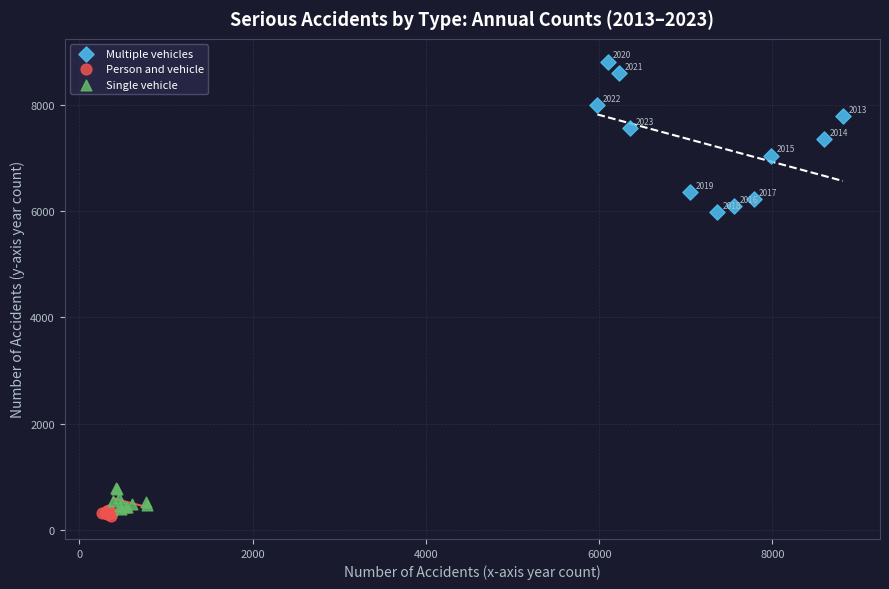

Which series has the largest Y range (max minus min)?

Multiple vehicles